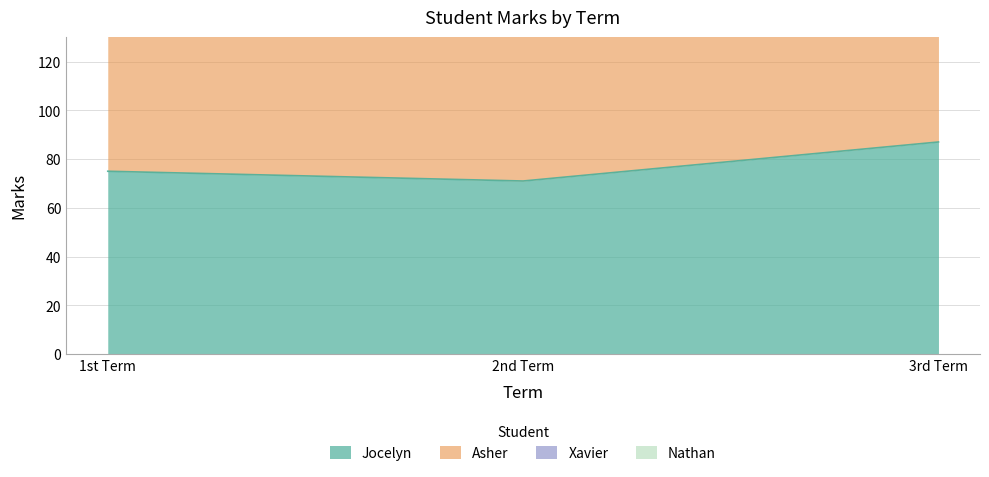

The value of Asher at 3rd Term is 170. True or false?

False